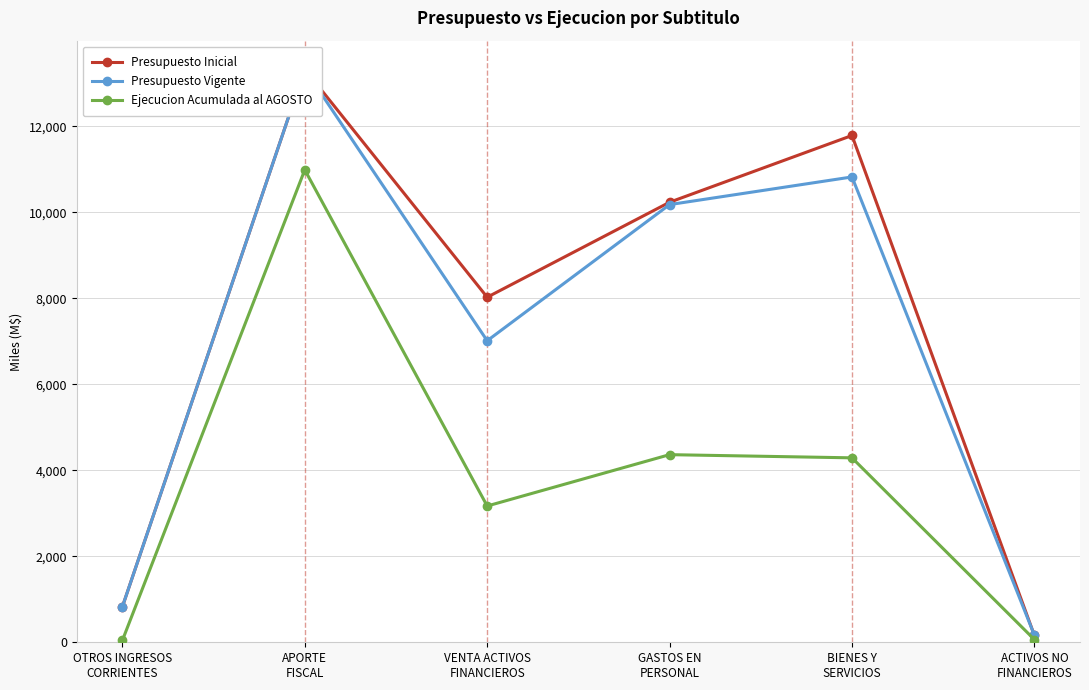

Is this an area chart (filled region under the line)?

No